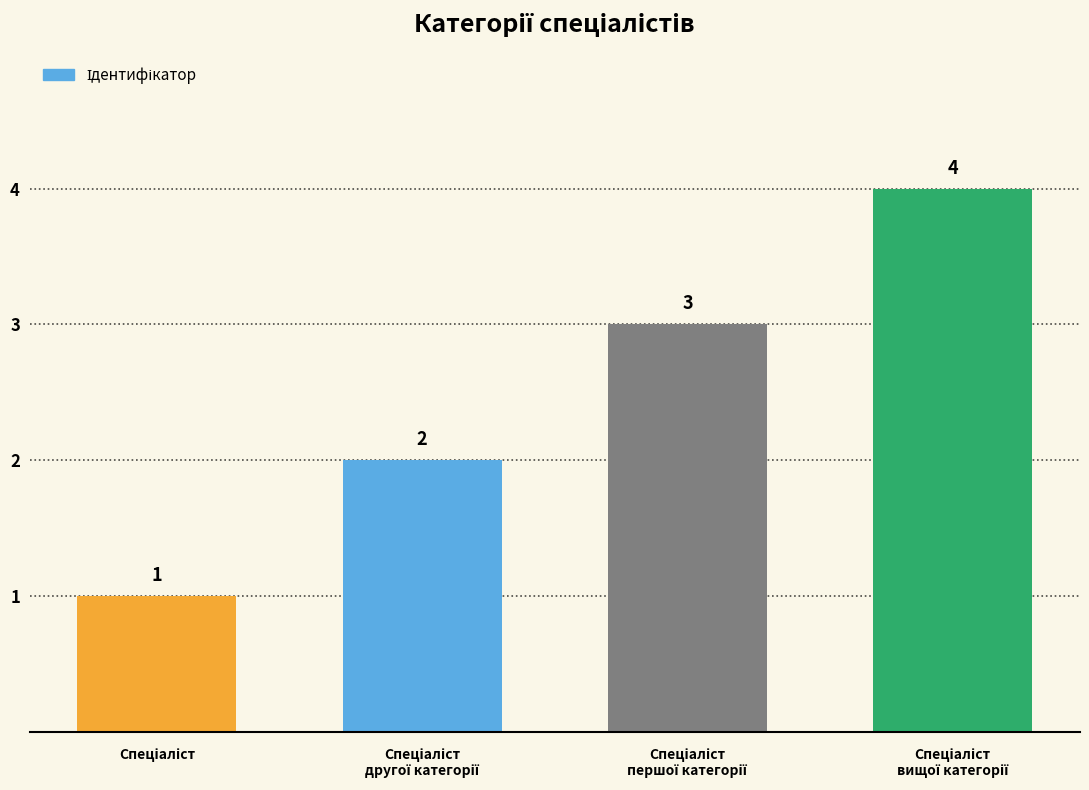

What is the value of the 1st bar from the left?

1